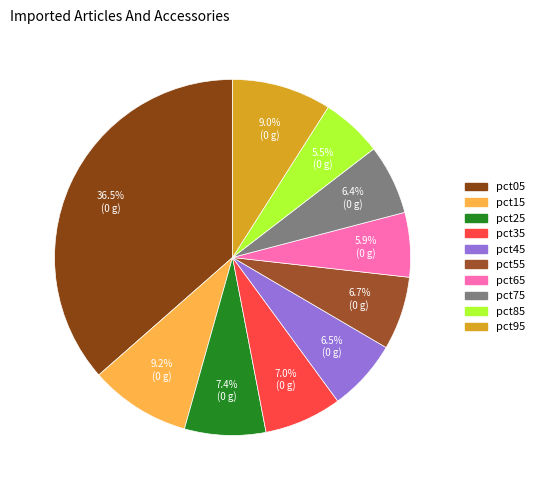

Is pct35 the majority of the pie?

No